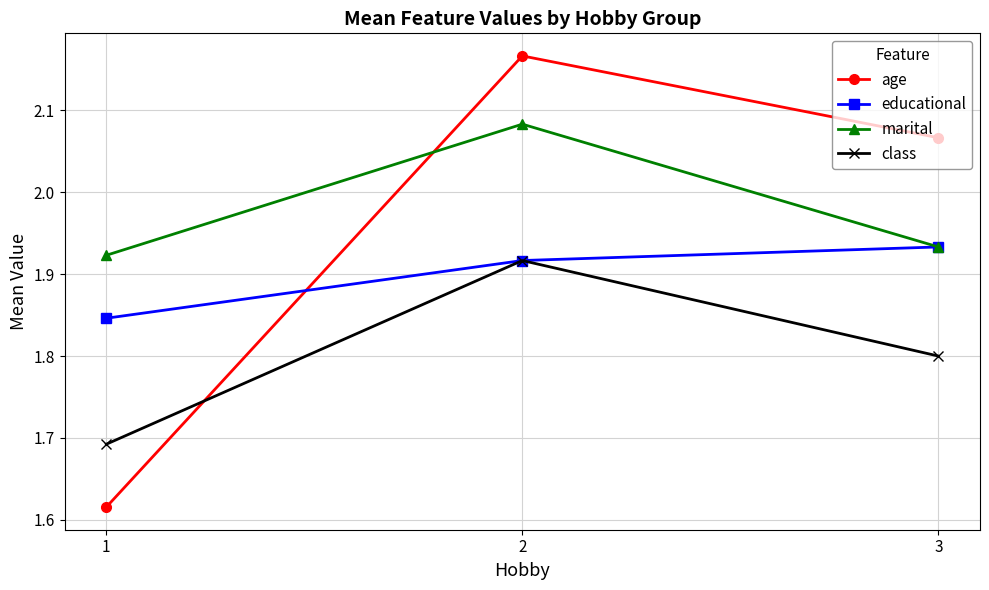

Does the chart display data point markers on the line(s)?

Yes